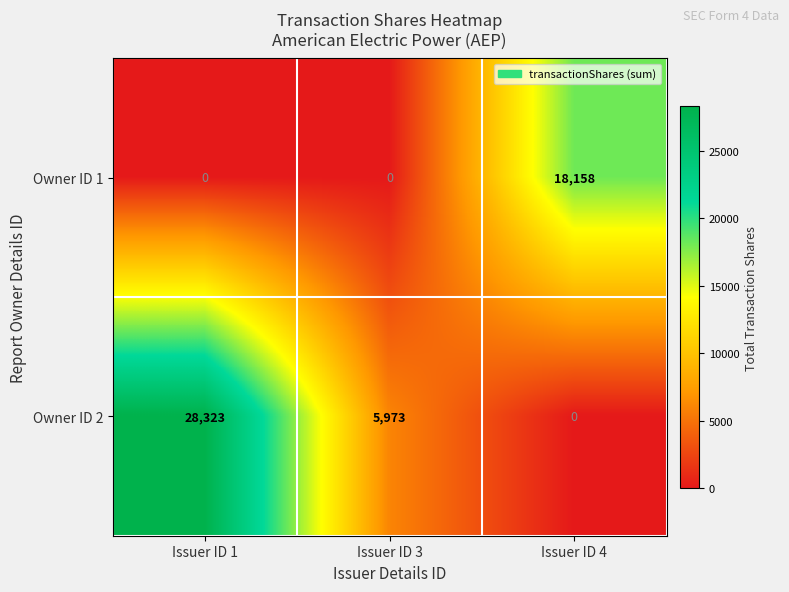

Between Issuer ID 1 and Issuer ID 4, which series saw the biggest shift?

Owner ID 2